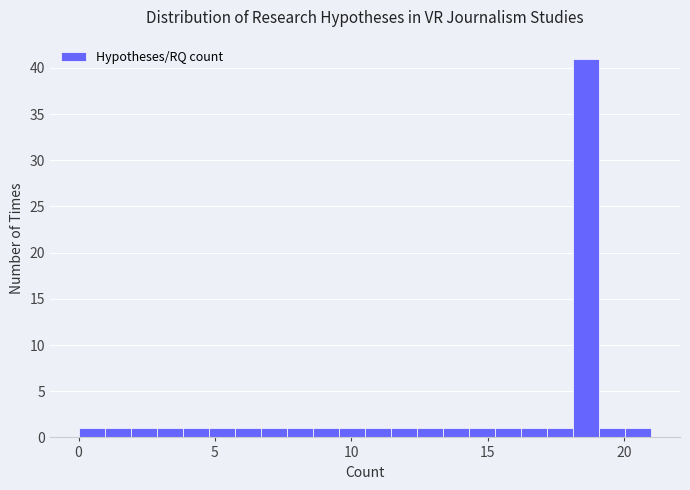

Around what value on the x-axis is the tallest bar? Give the approximate position of its centre, as read against the axis.

18.5